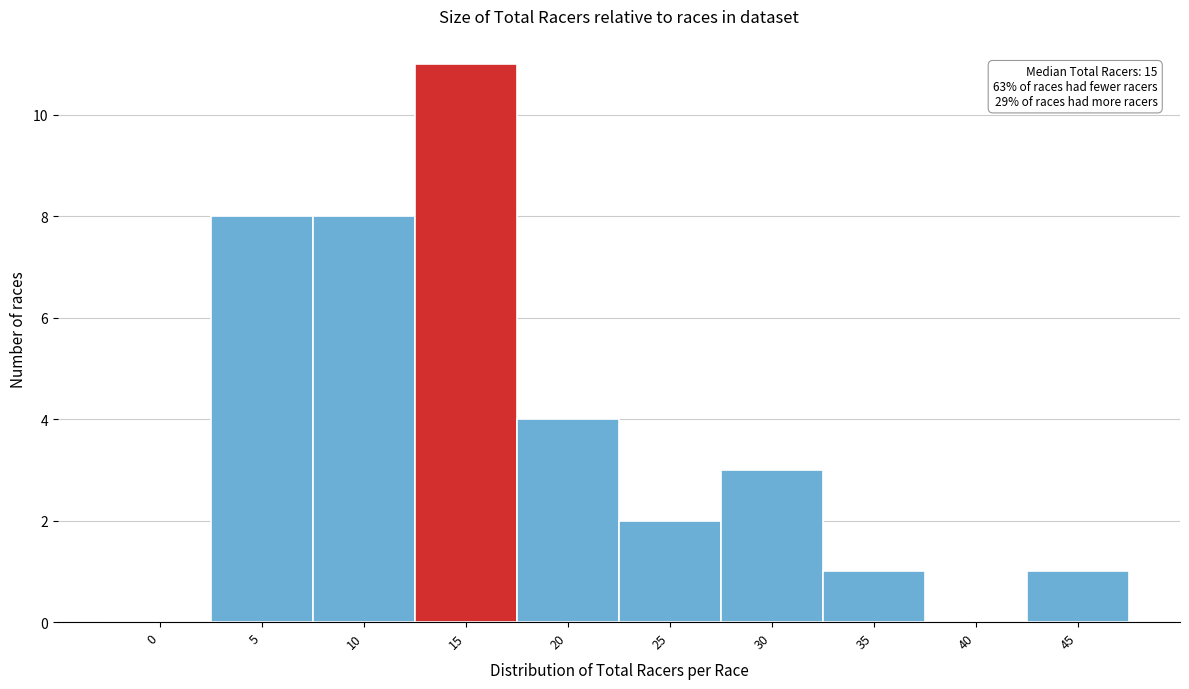

Reading right to left, transcribe all the data shown in this chart.

45=1	40=0	35=1	30=3	25=2	20=4	15=11	10=8	5=8	0=0